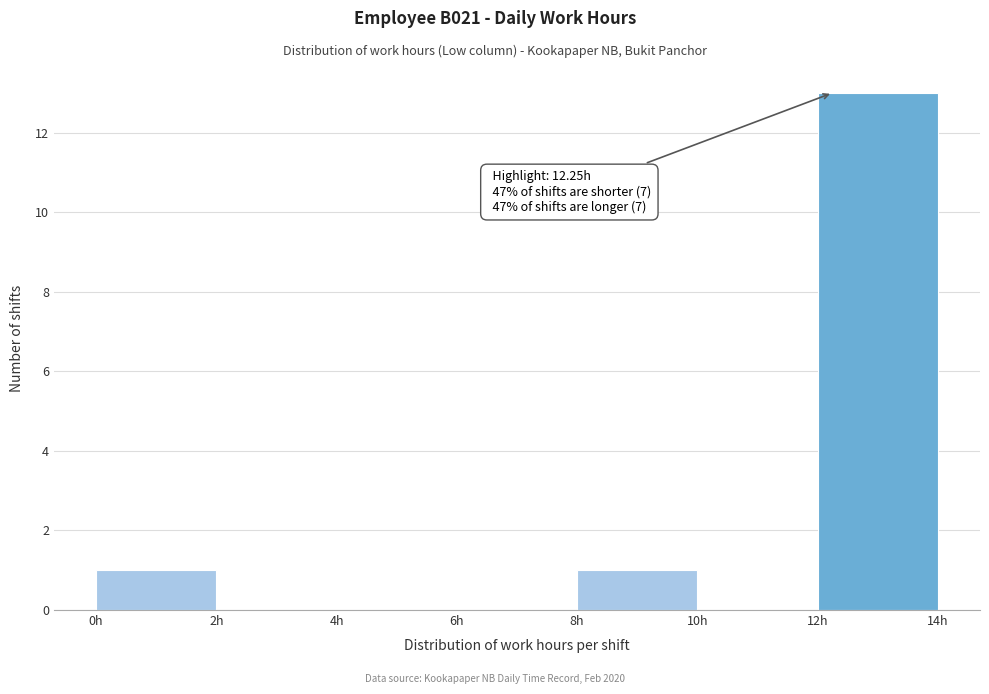

Over which range of the x-axis is the bar tallest?

12 to 14